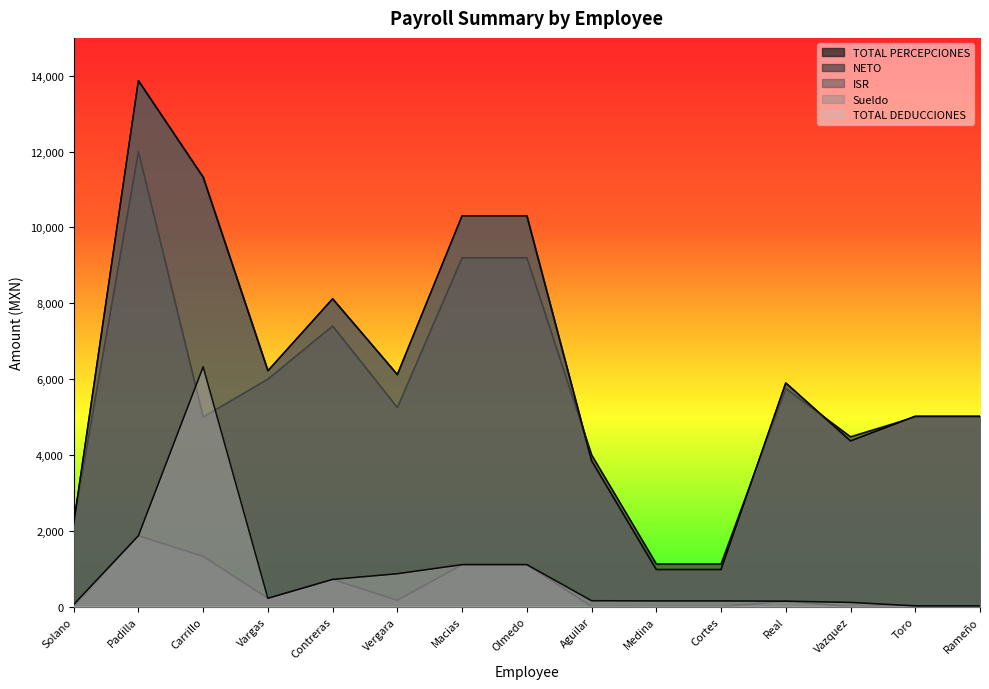

What is the label of the 13th point from the left?

Vazquez